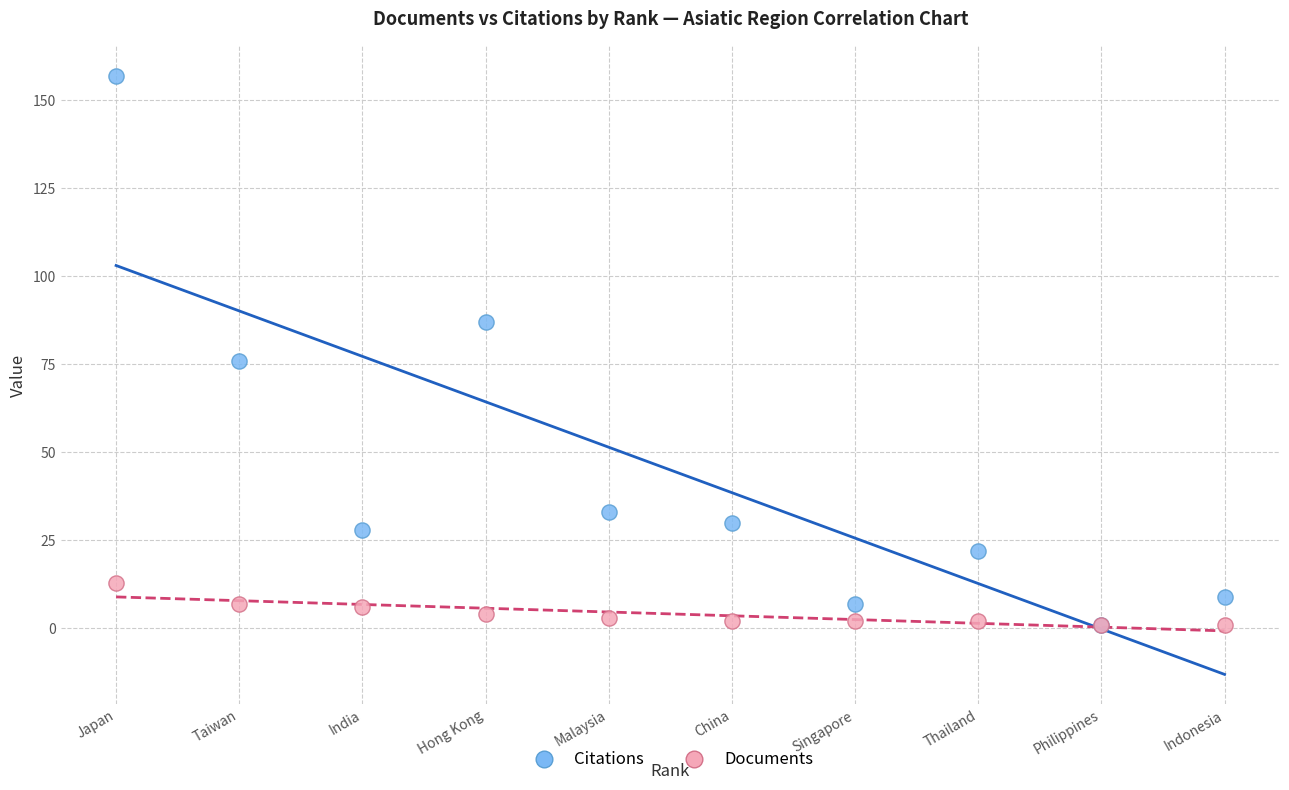

Across all series, what Y value is closest to 79?

76